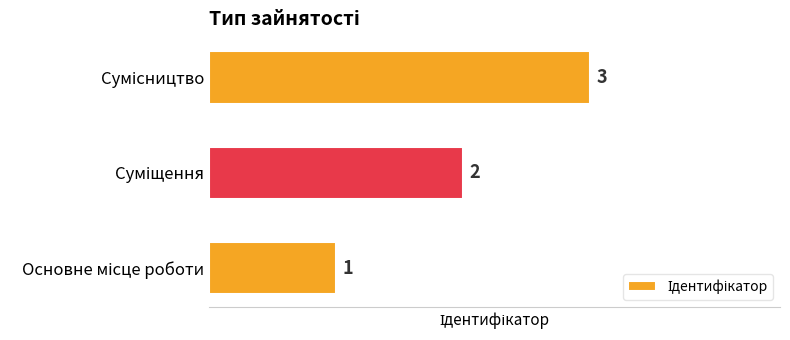

What is the sum of all values?

6